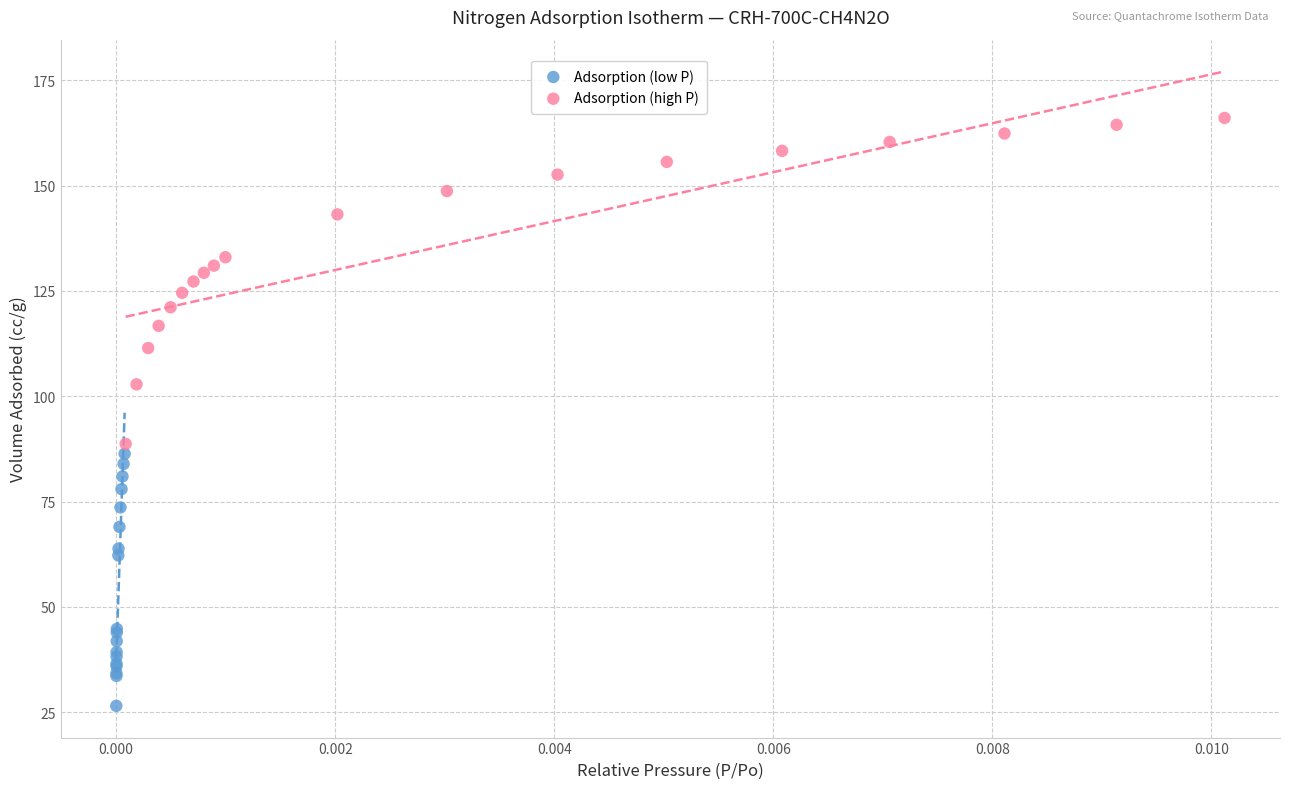

Which series has the widest spread of Y values?

Adsorption (high P)